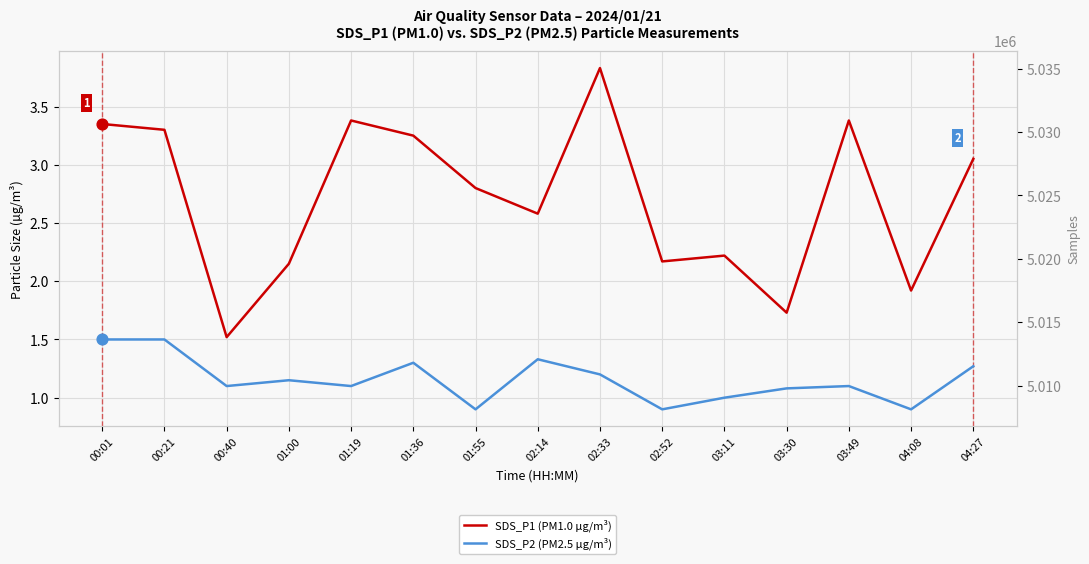

At how many categories does at least one series exceed 928055?

15